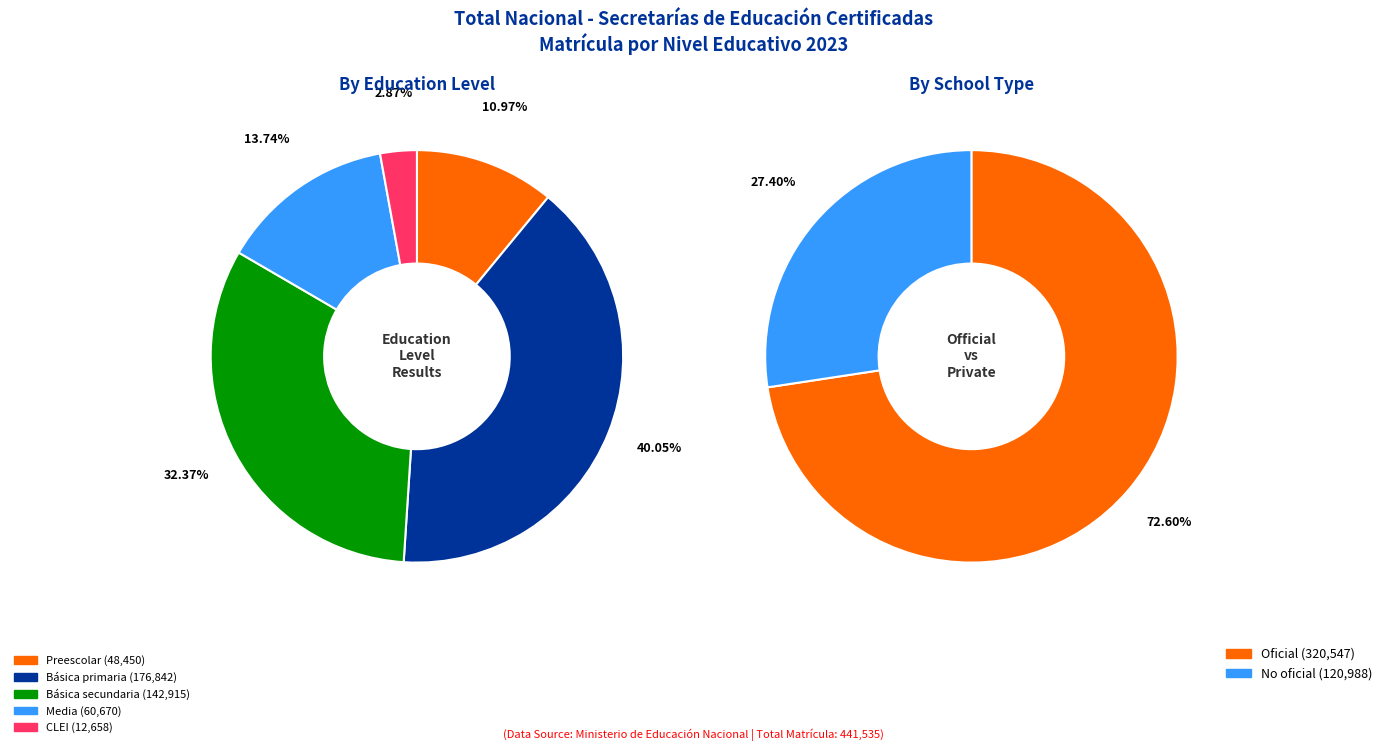

Which slice is the smallest?

CLEI